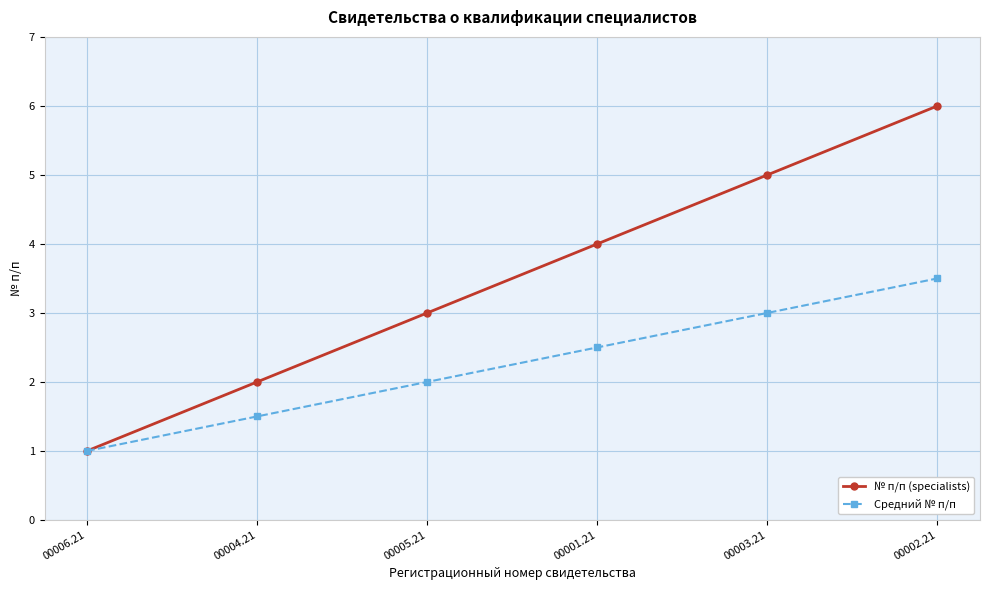

Does the chart have visible grid lines?

Yes